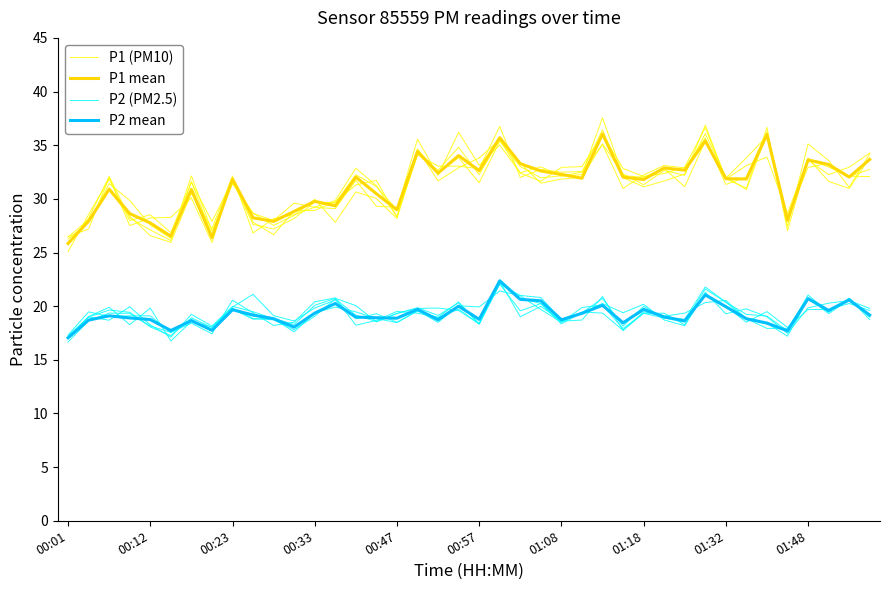

What is the difference between the maximum and minimum values in the P1 mean series?

10.2